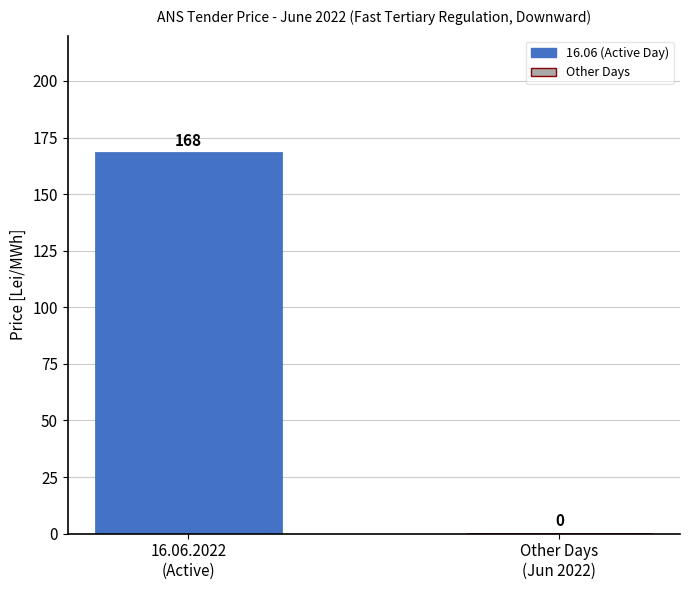

What is the change in value from 16.06.2022
(Active) to Other Days
(Jun 2022)?

-168